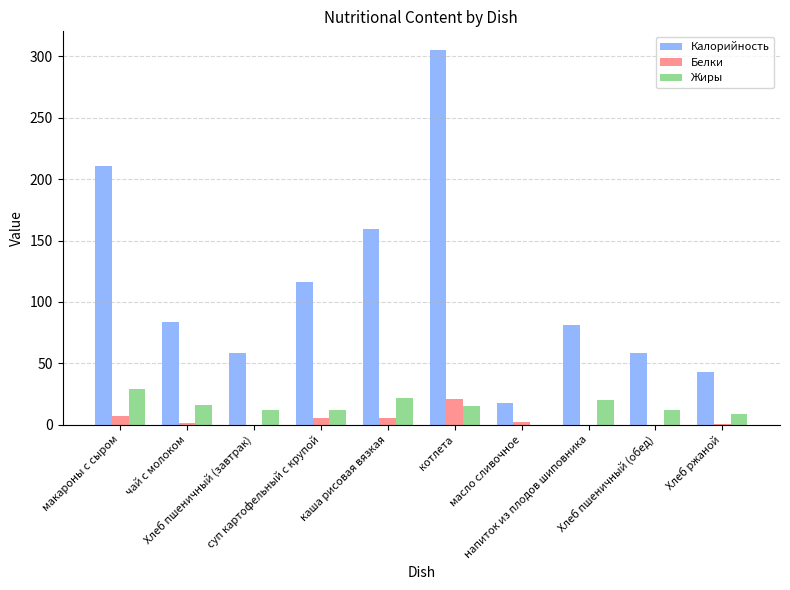

Which series has the largest total across all categories?

Калорийность